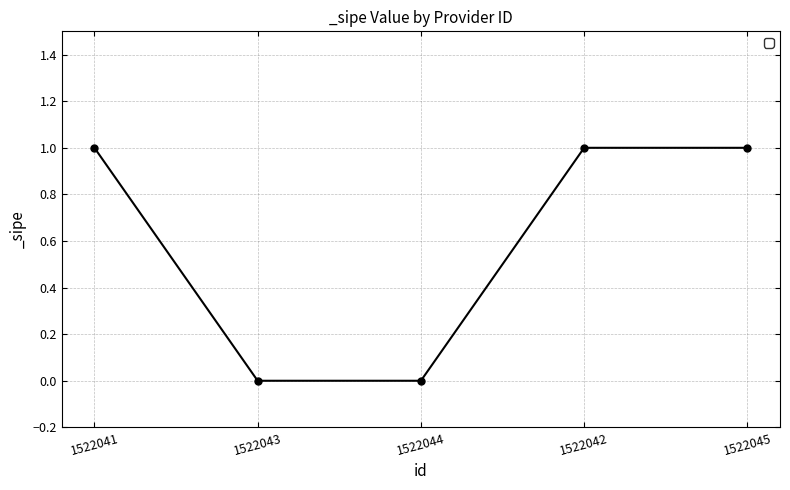

What is the label of the 3rd point from the left?

1522044